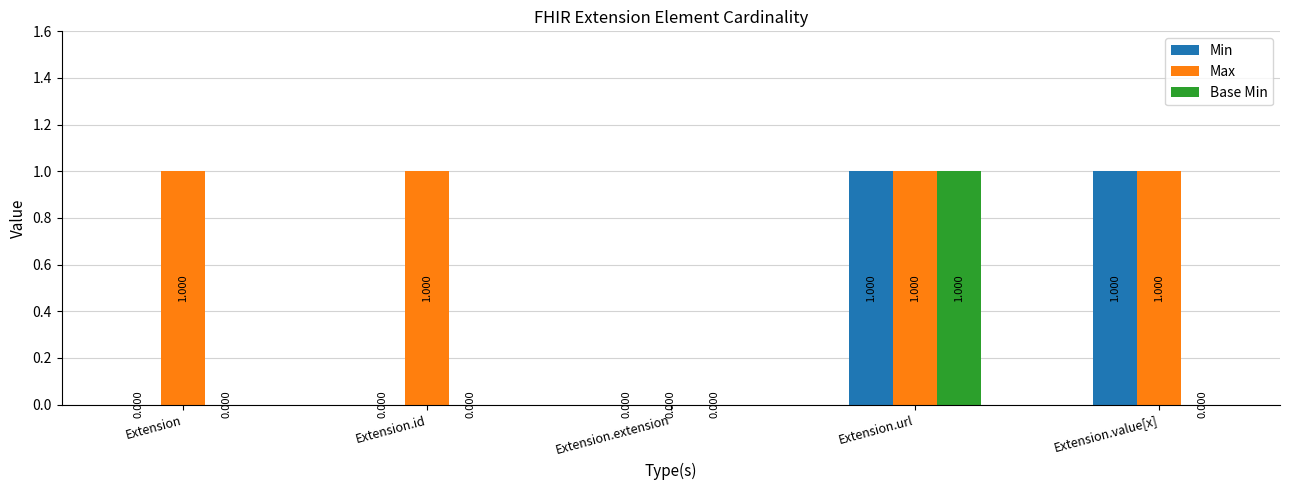

Reading left to right, what are all the values shown in this chart?

Min: Extension=0	Extension.id=0	Extension.extension=0	Extension.url=1	Extension.value[x]=1
Max: Extension=1	Extension.id=1	Extension.extension=0	Extension.url=1	Extension.value[x]=1
Base Min: Extension=0	Extension.id=0	Extension.extension=0	Extension.url=1	Extension.value[x]=0